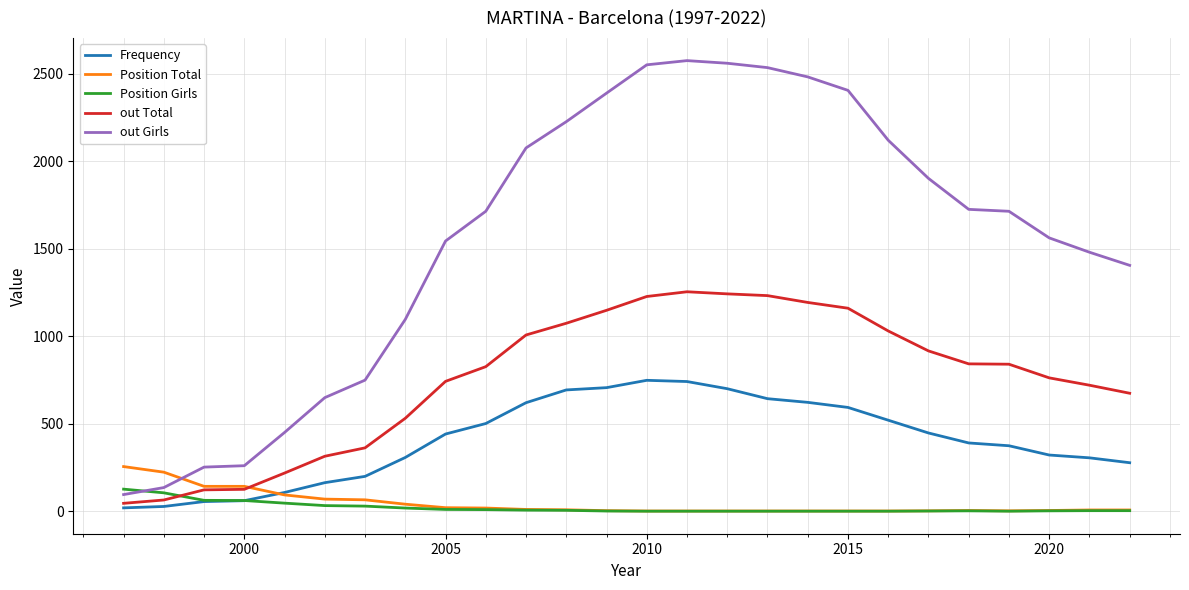

Which series has the largest range (max minus min)?

out Girls